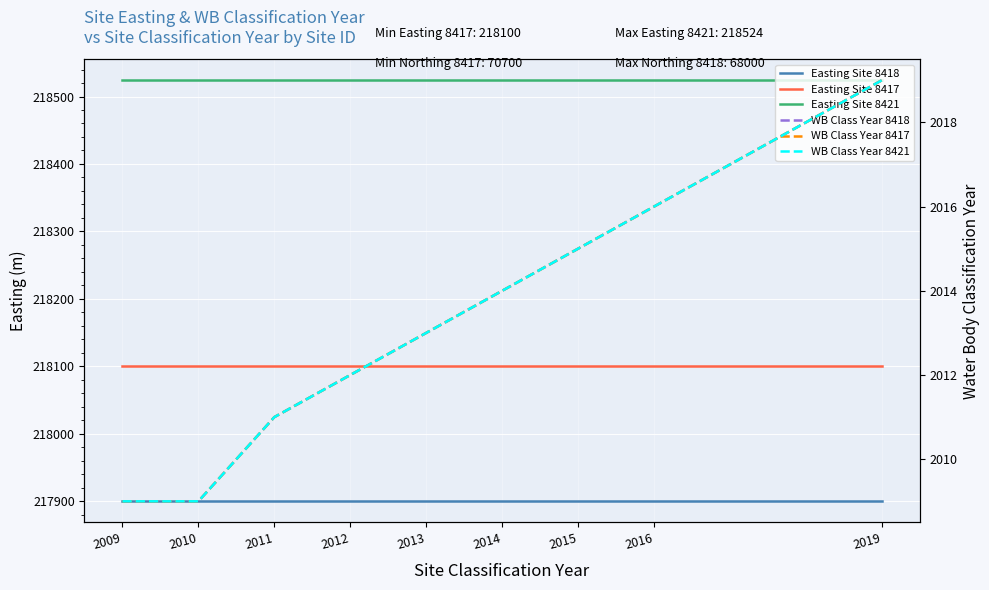

How many categories are shown in the chart?

9